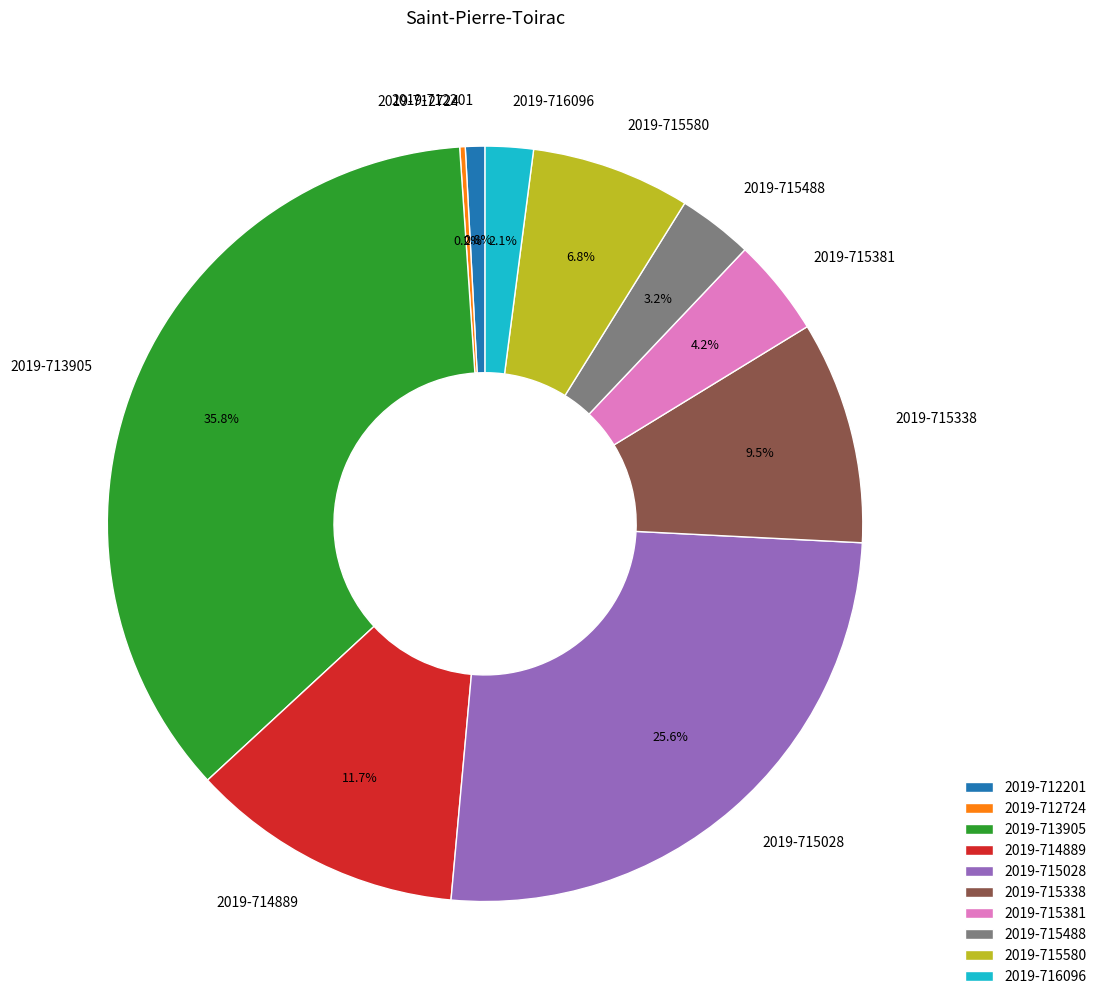

Is 2019-715580 the majority of the pie?

No